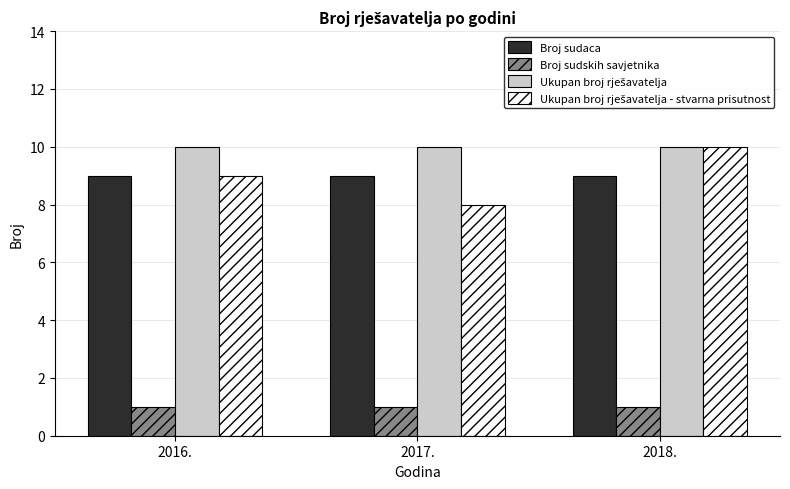

What is the highest value of the Broj sudaca series?

9